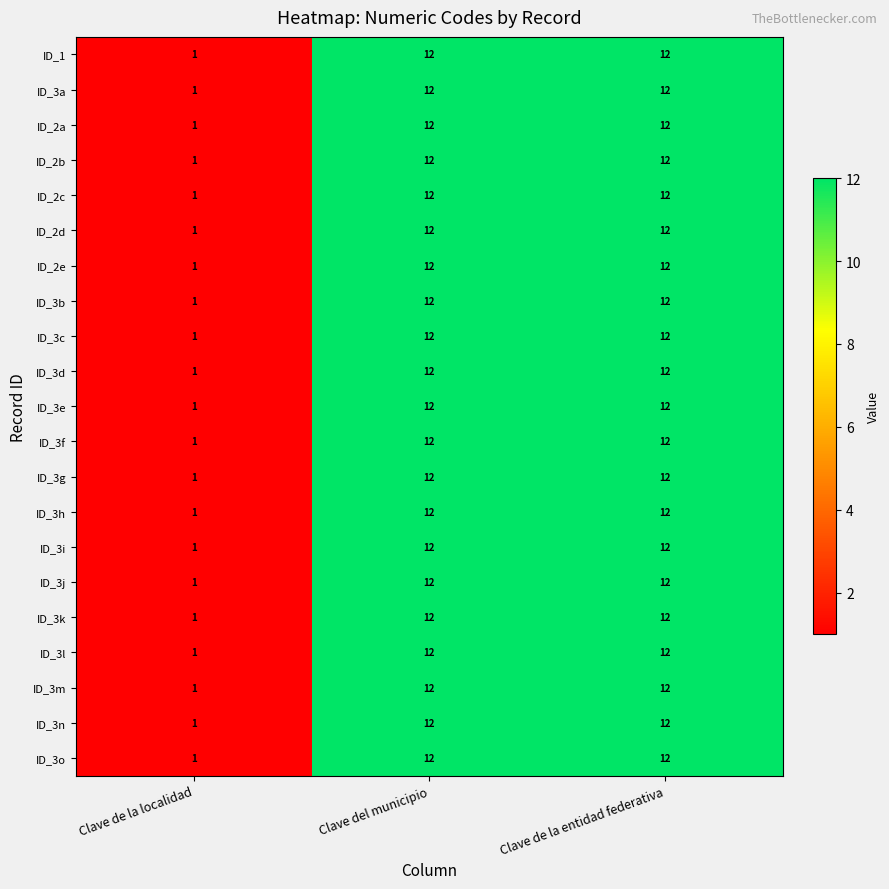

What is the total value across all series at Clave de la localidad?

21